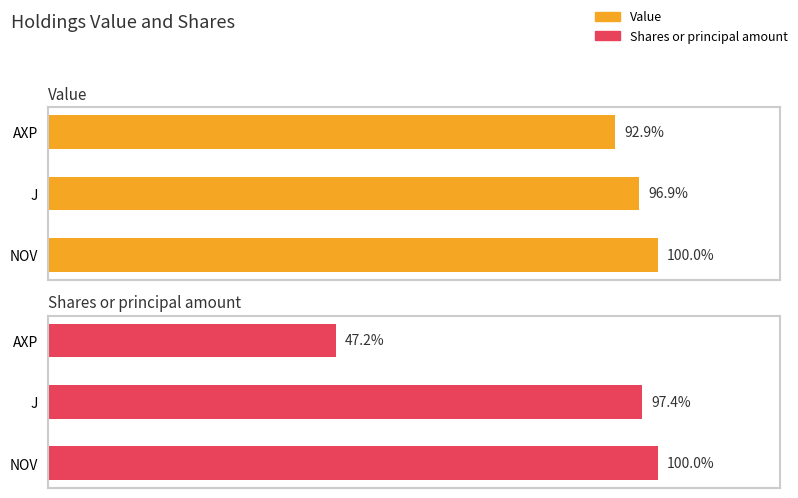

What are all the series names shown in the legend?

Value, Shares or principal amount